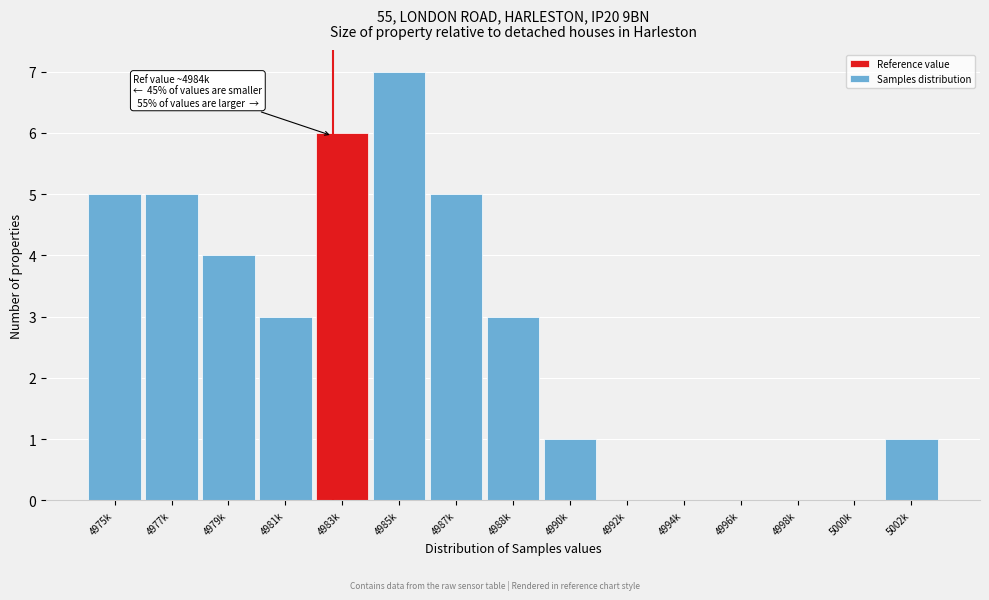

Reading left to right, list all the values displayed in this chart.

4975k=5	4977k=5	4979k=4	4981k=3	4983k=6	4985k=7	4987k=5	4988k=3	4990k=1	4992k=0	4994k=0	4996k=0	4998k=0	5000k=0	5002k=1